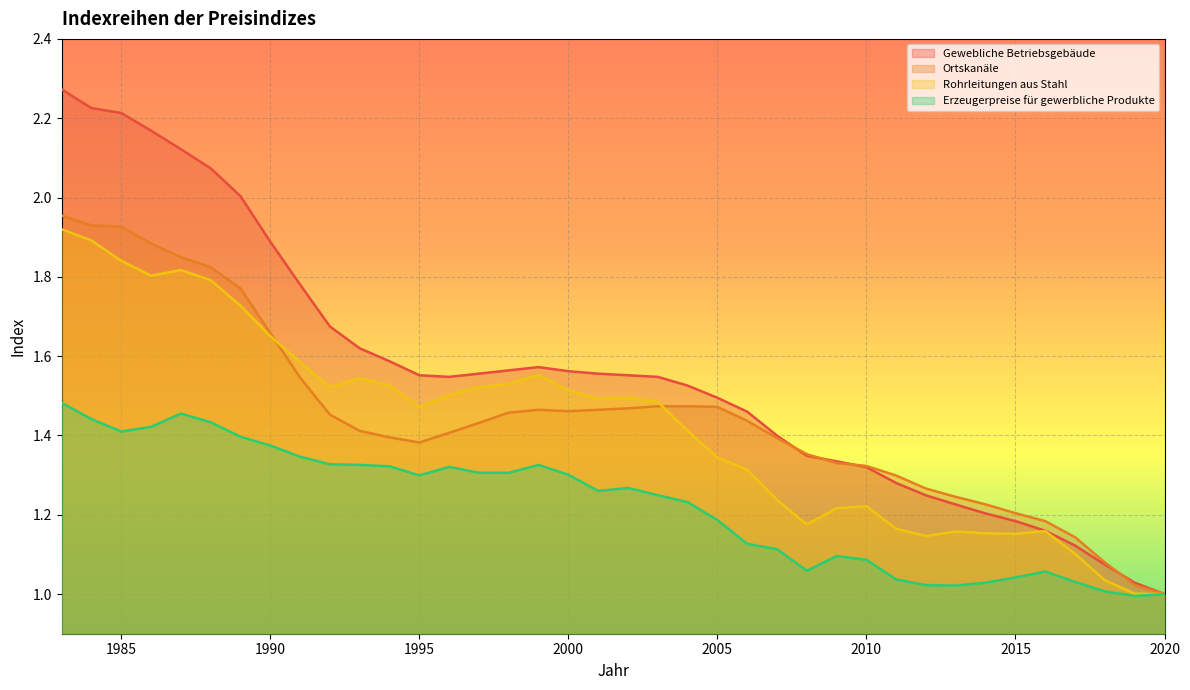

Which series has the largest total across all categories?

Gewebliche Betriebsgebäude